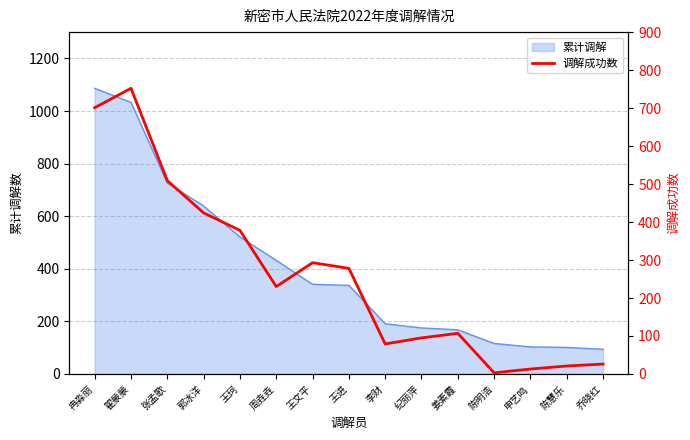

The value of 累计调解 at 周垚垚 is 432. True or false?

True